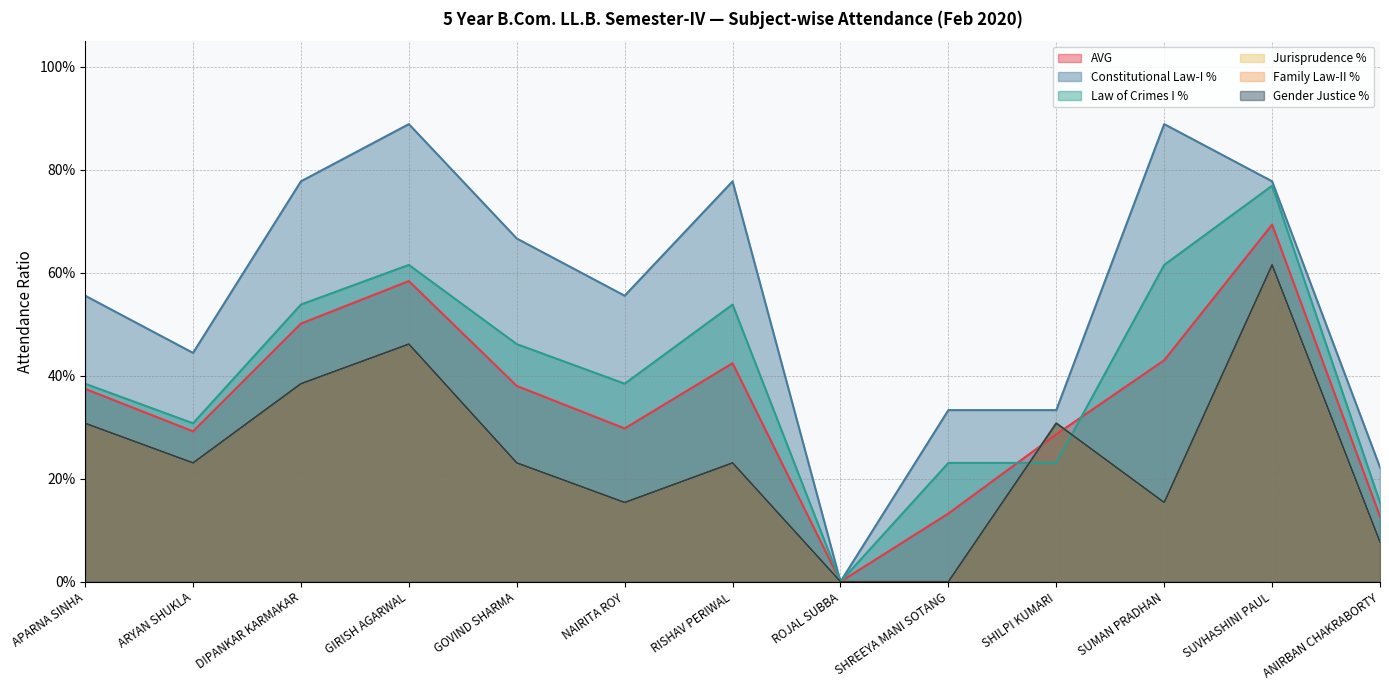

What is the difference between the maximum and minimum values in the Law of Crimes I % series?

0.8